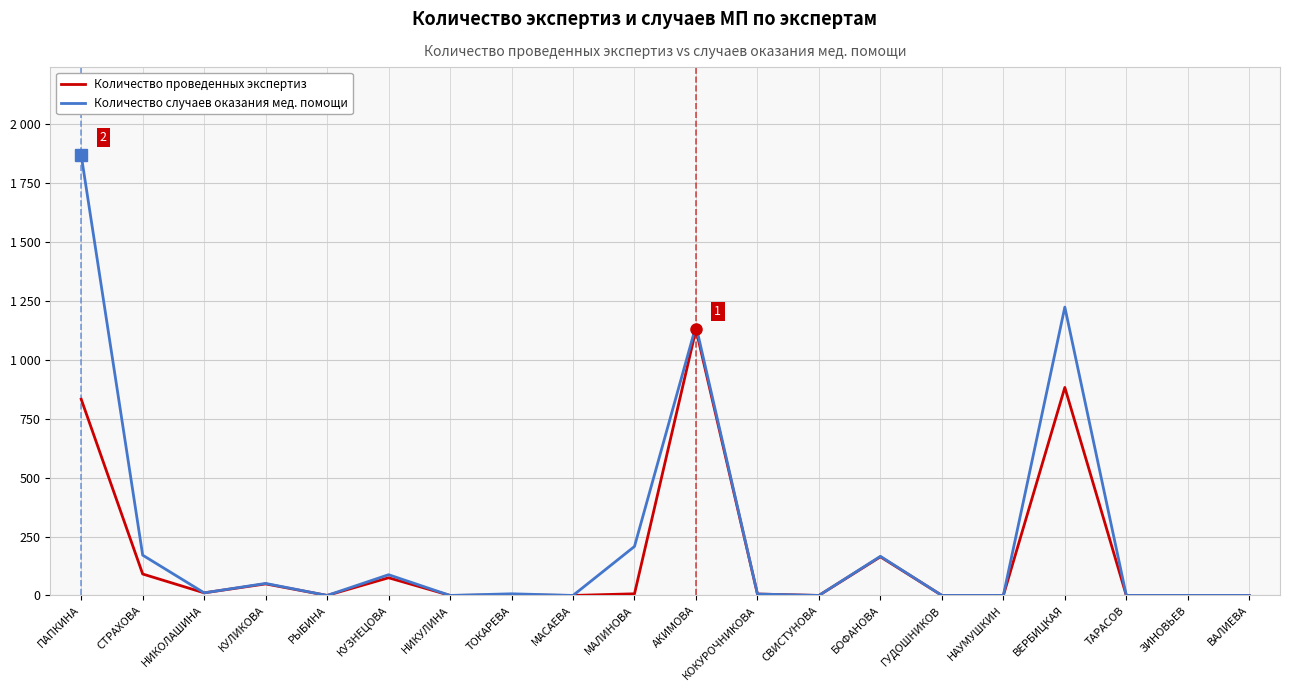

At БОФАНОВА, list the series in order from largest to smallest.

Количество случаев оказания мед. помощи, Количество проведенных экспертиз